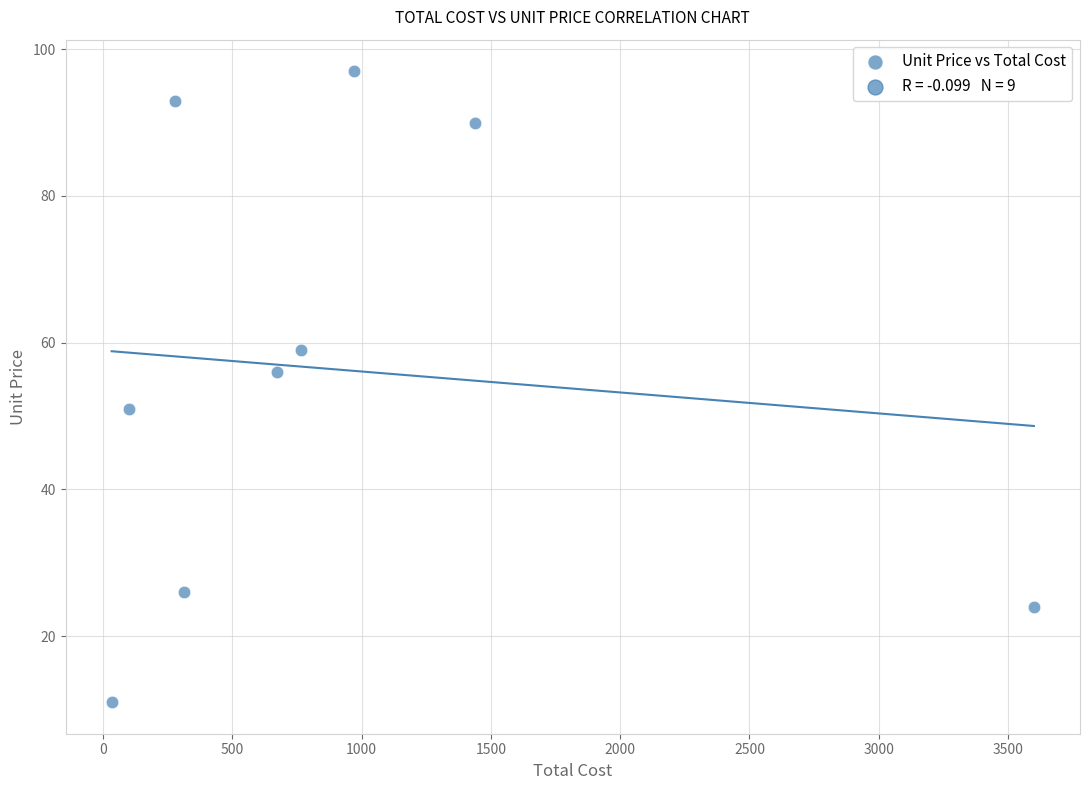

What is the average X value?

908